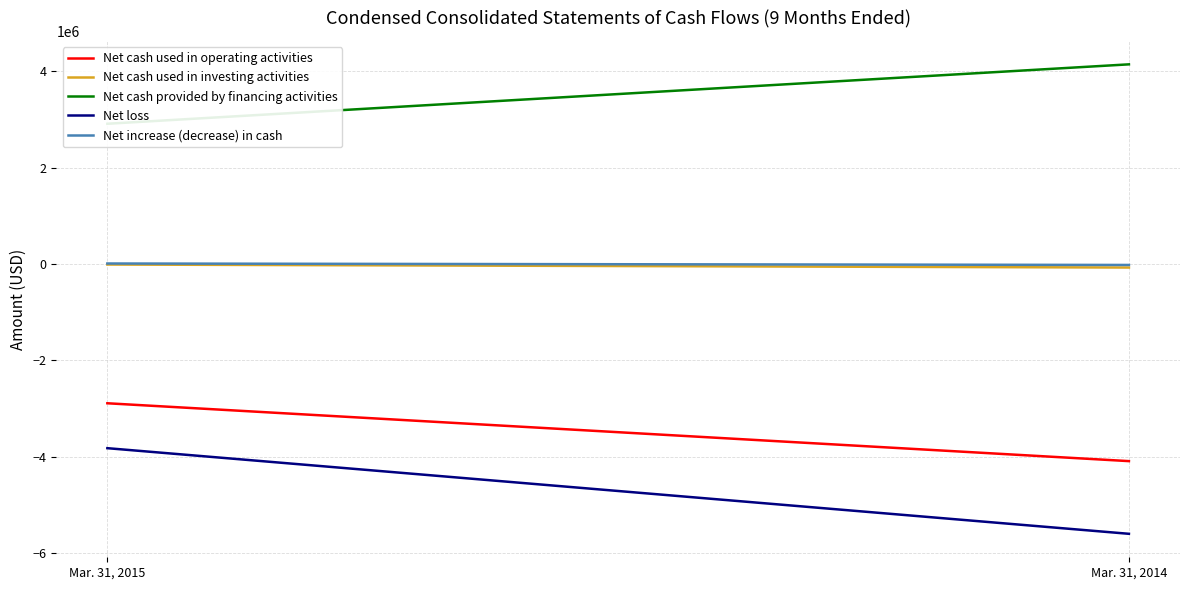

What is the difference between the maximum and minimum values in the Net cash used in operating activities series?

1199665